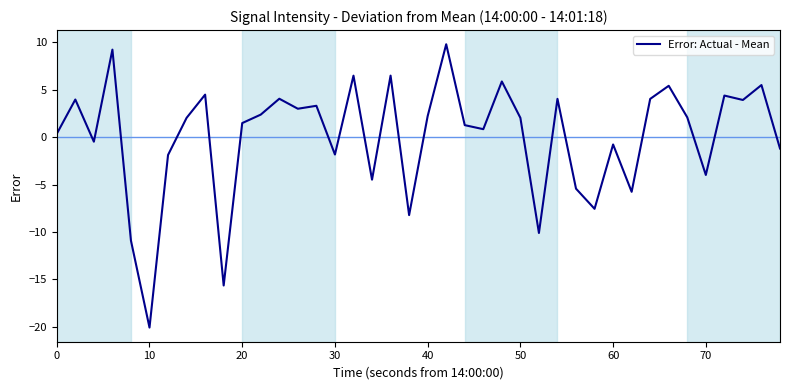

What is the minimum value shown in the chart?

-20.1